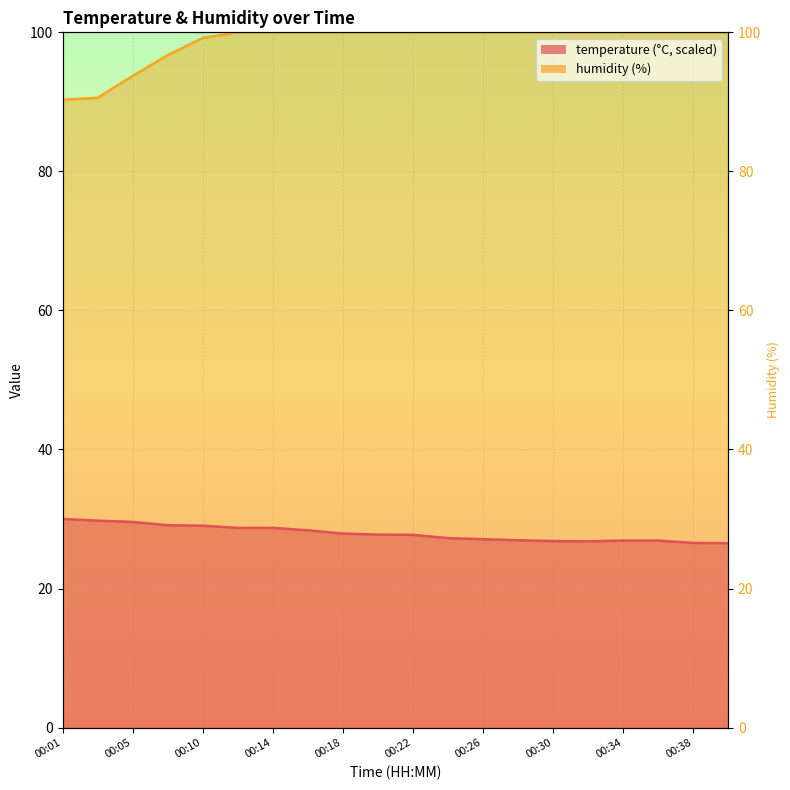

True or false: humidity and temperature cross at least once.

False